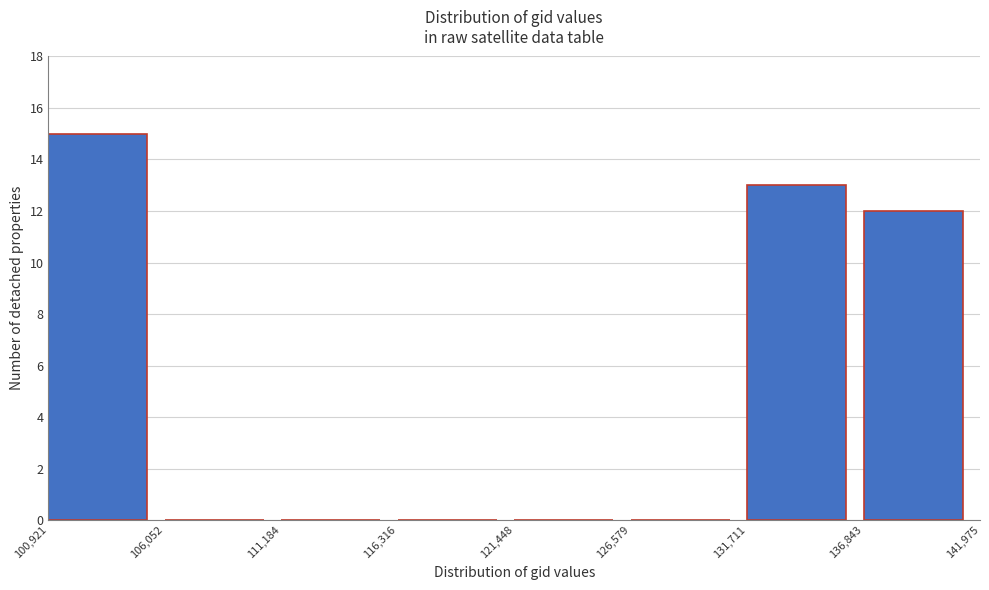

Reading left to right, transcribe this chart: for each bar, give the range it covers on the x-axis and its height. The values are not printed on the chart, so give them approximately, as read against the axis.

100,921 to 106,052: 15
106,052 to 111,184: 0
111,184 to 116,316: 0
116,316 to 121,448: 0
121,448 to 126,579: 0
126,579 to 131,711: 0
131,711 to 136,843: 13
136,843 to 141,975: 12